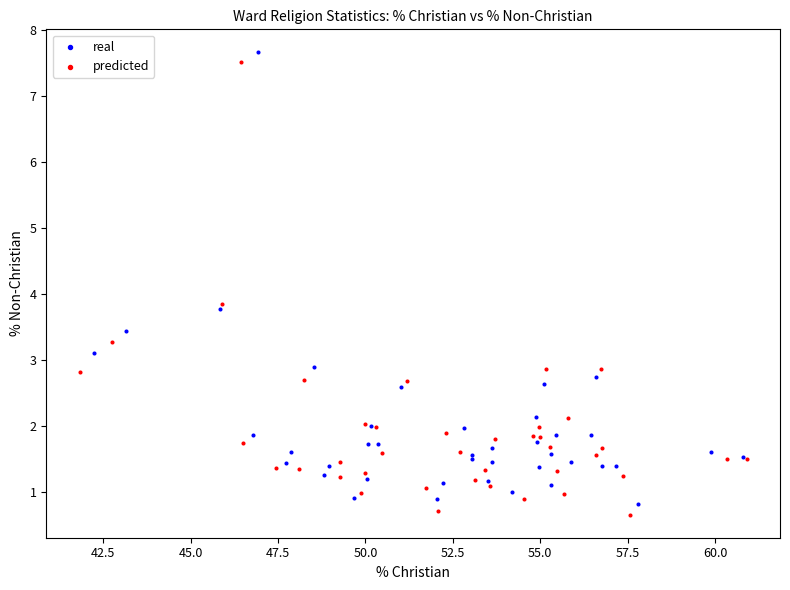

Which series contains the lowest Y value?

predicted